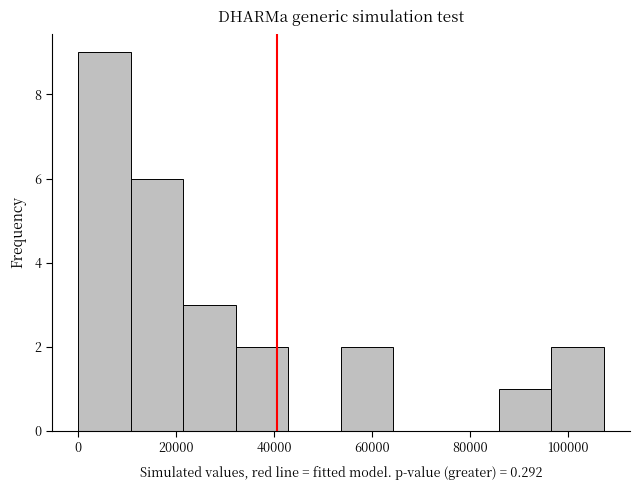

Which range on the x-axis has the tallest bar?

0 to 10000